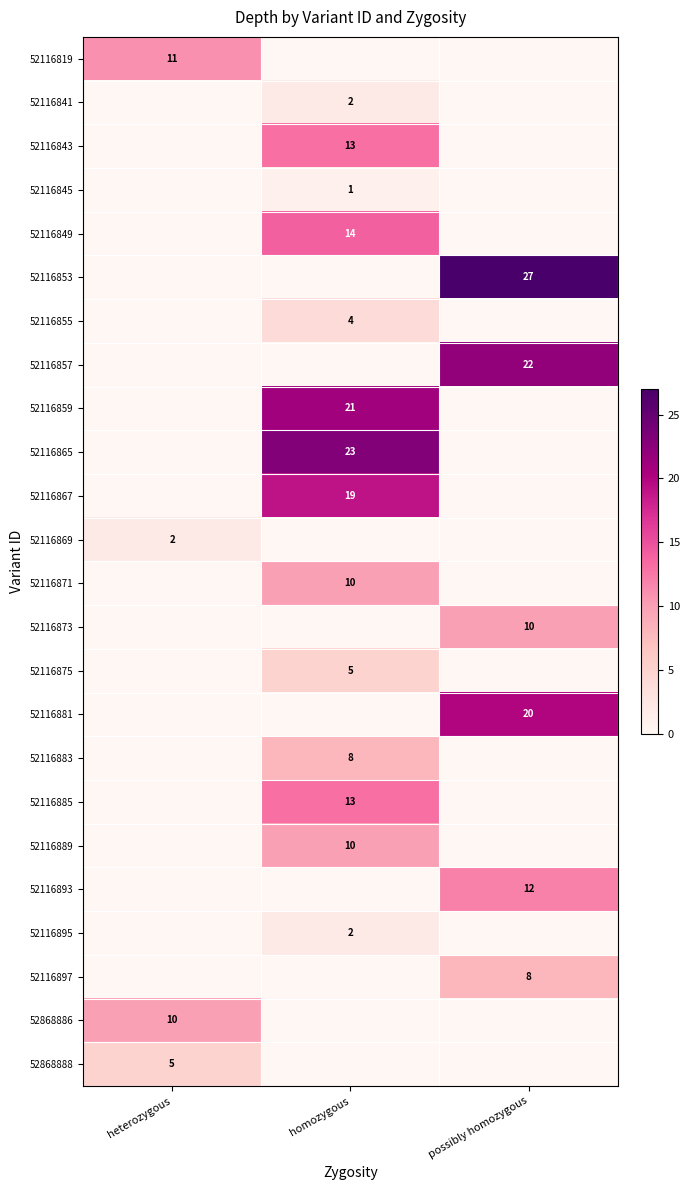

The 52116819 series shows 11 at heterozygous. True or false?

True